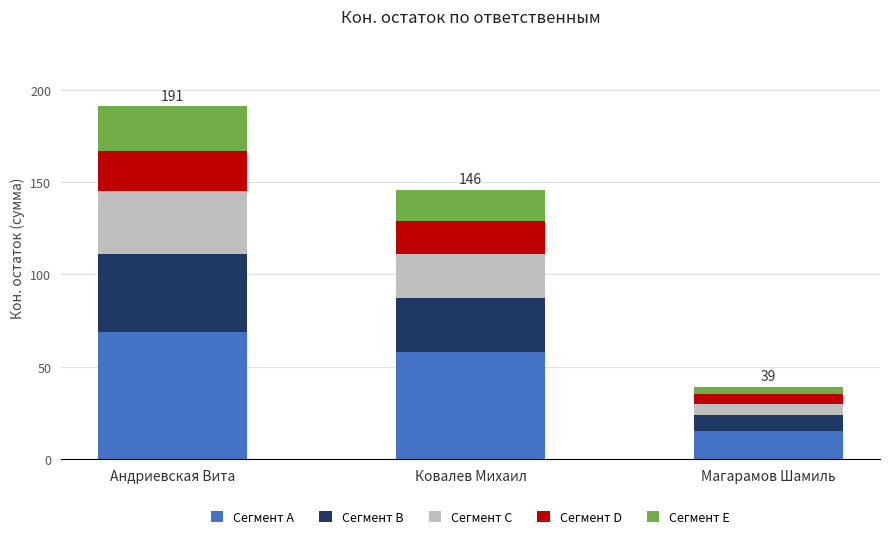

Which category has the highest value in the Сегмент A series?

Андриевская Вита